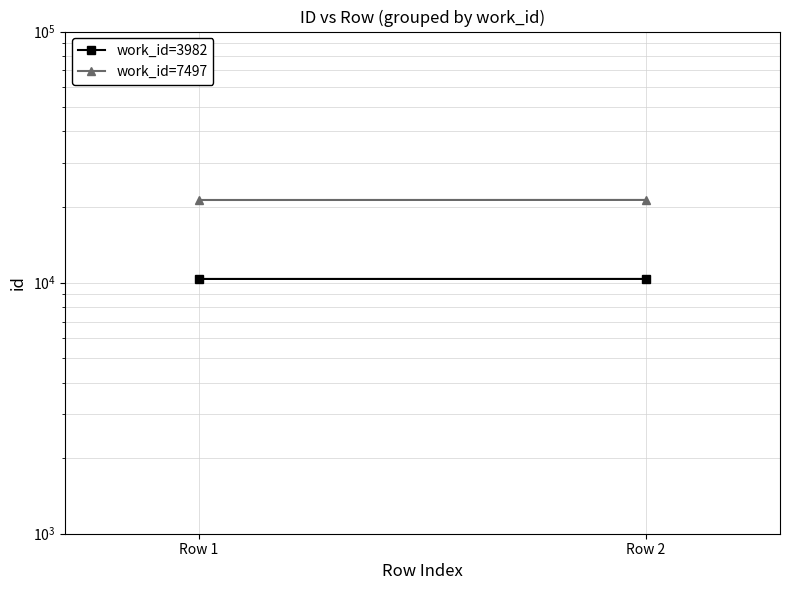

Which label corresponds to the smallest value in the chart?

Row 1